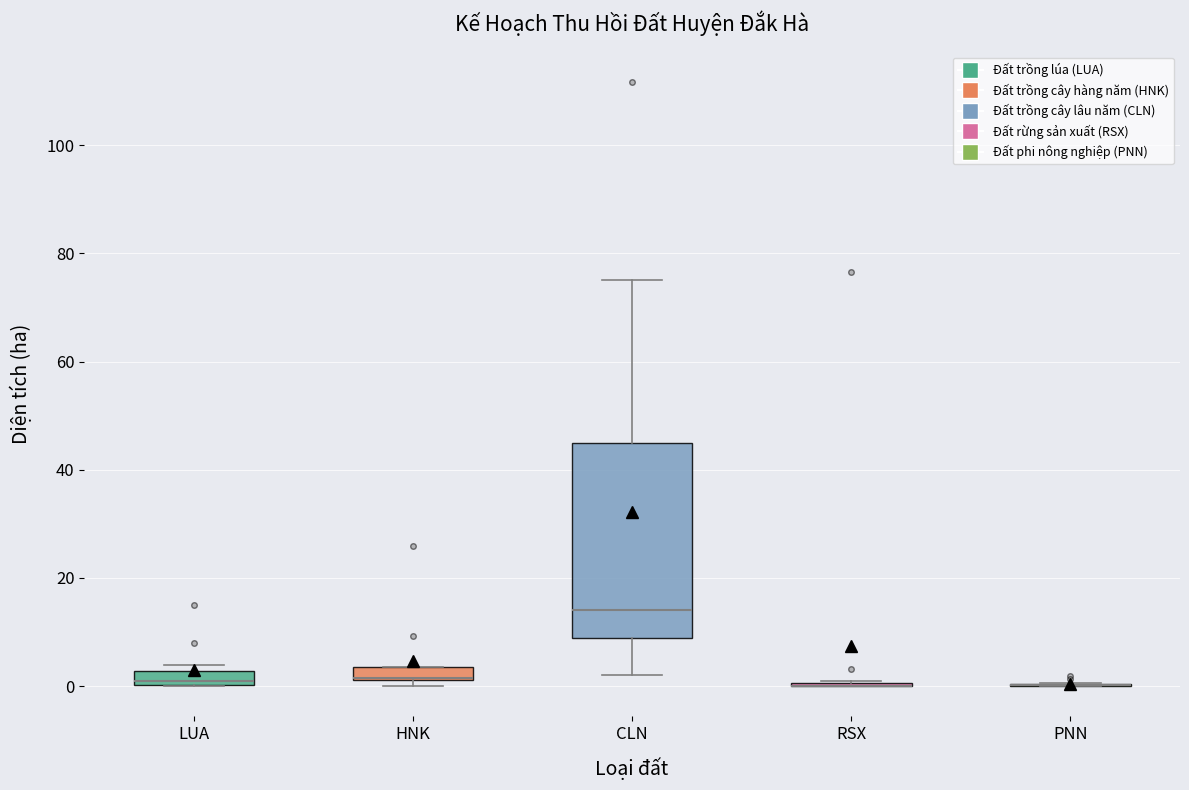

Where is the lower edge of the box for LUA on the y-axis? The values are not printed on the chart, so give them approximately, as read against the axis.

0